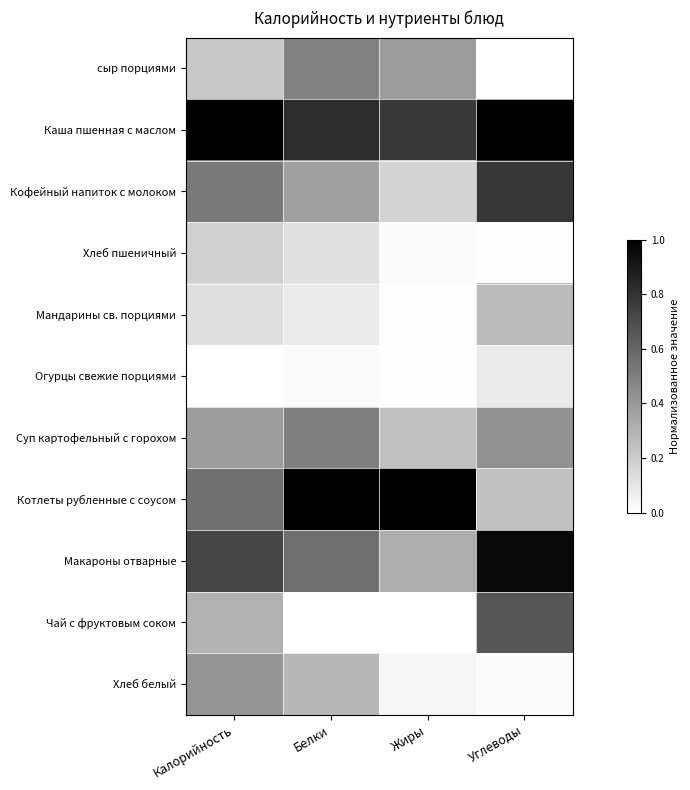

At how many categories does at least one series exceed 0?

4